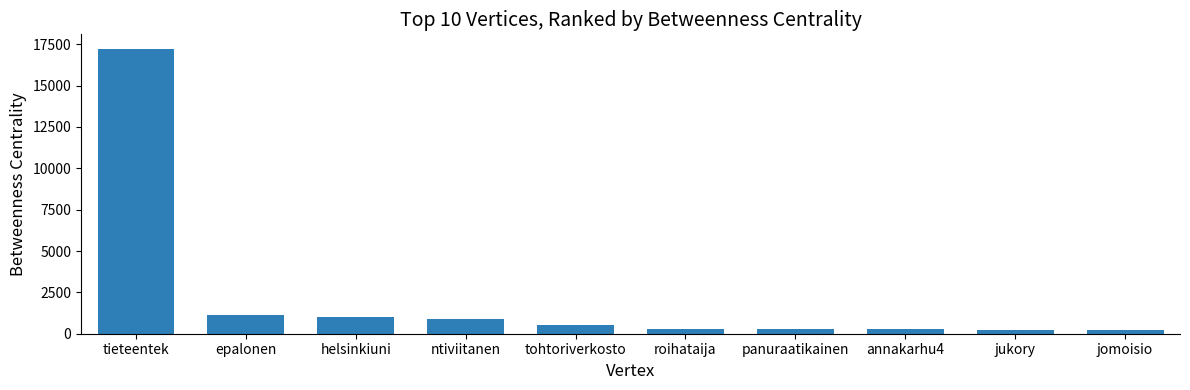

What is the sum of all values?

22071.2